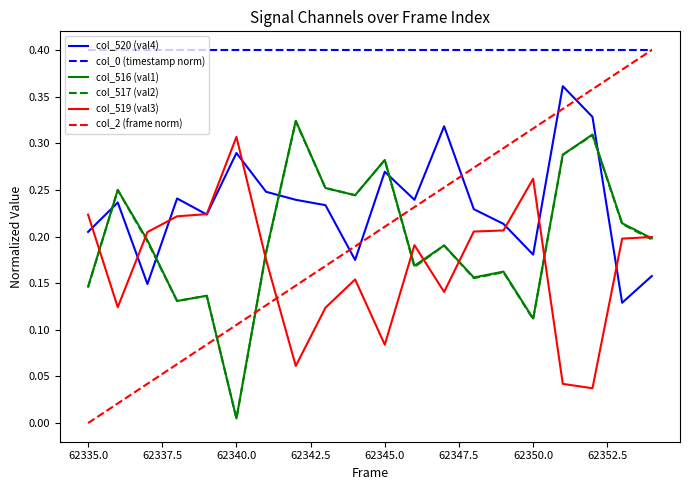

Which series has the largest range (max minus min)?

col_2 (frame norm)